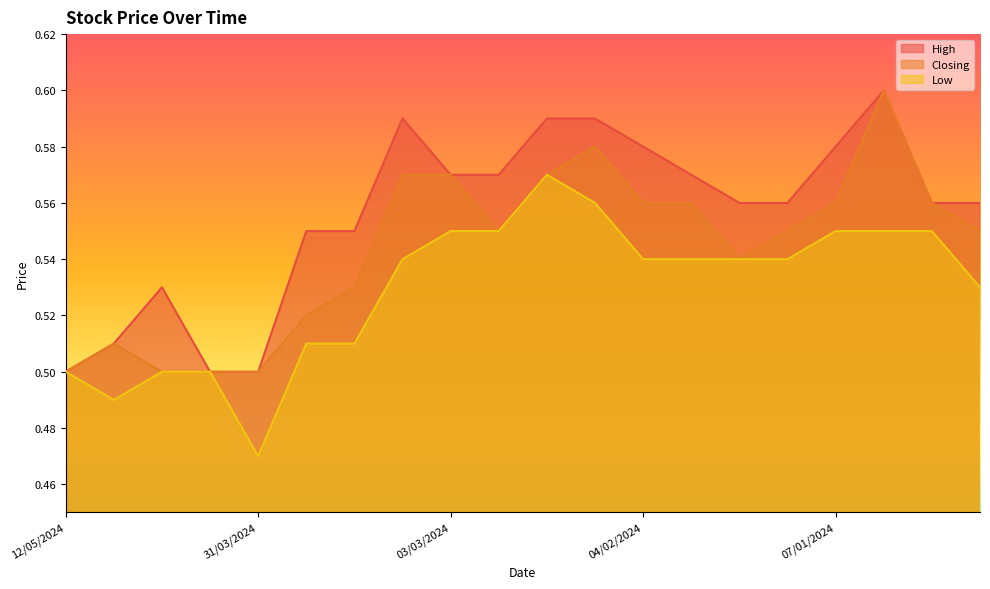

The Closing series shows 0.2 at 28/01/2024. True or false?

False